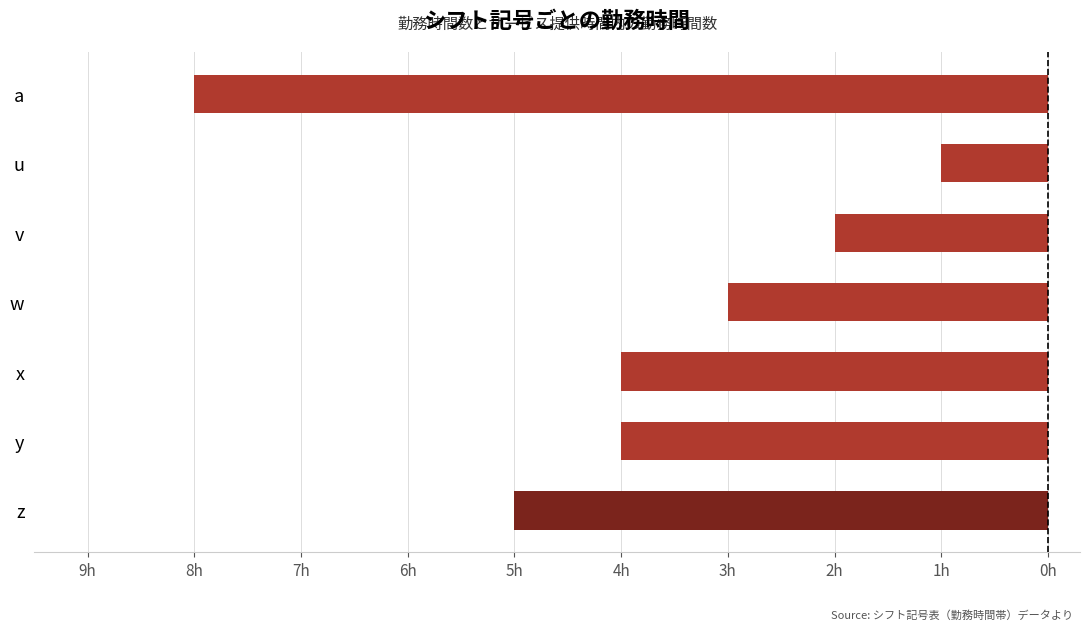

Are the bars horizontal?

Yes